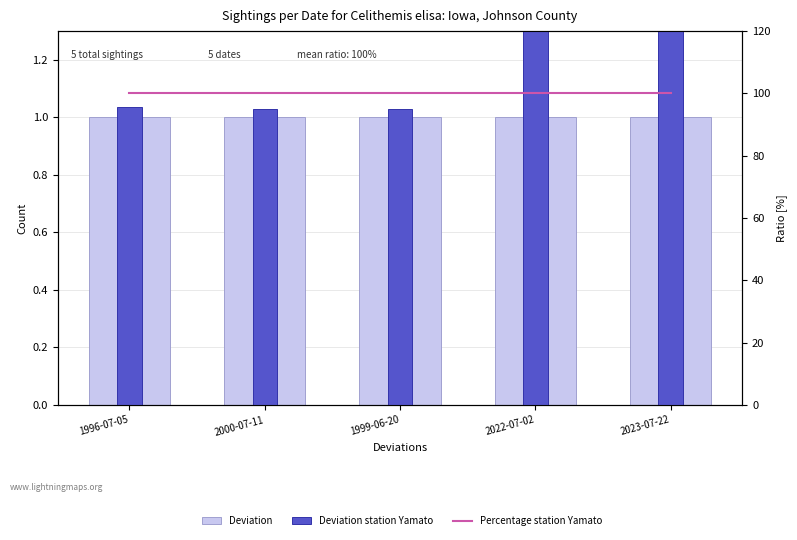

What are all the series names shown in the legend?

Deviation, Deviation station Yamato, Percentage station Yamato